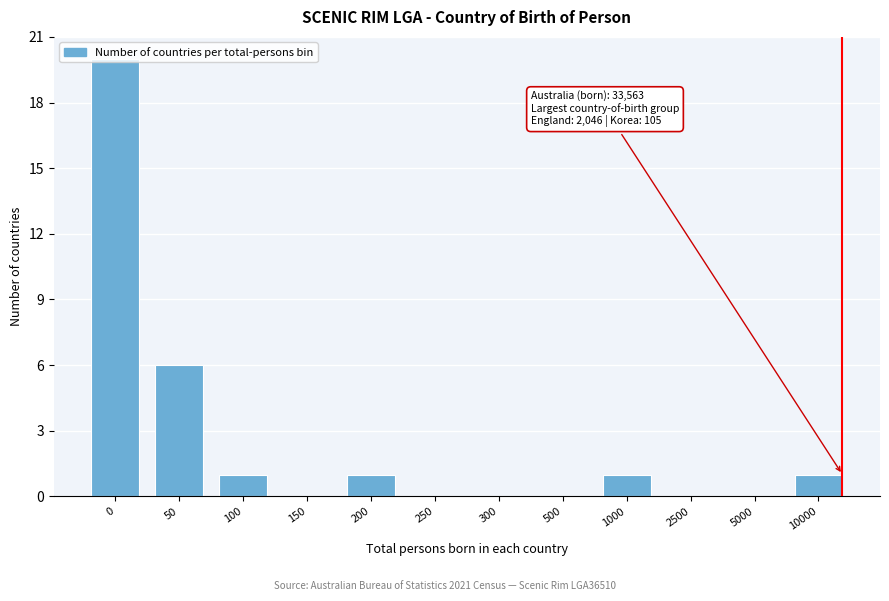

What is the greatest value displayed?

20